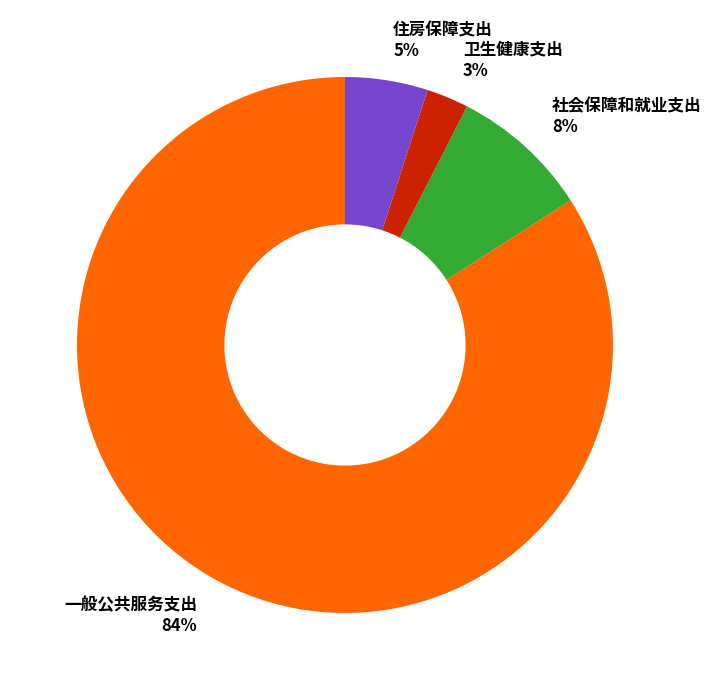

To the nearest percent, what is the combined percentage of 住房保障支出 and 卫生健康支出?

8%